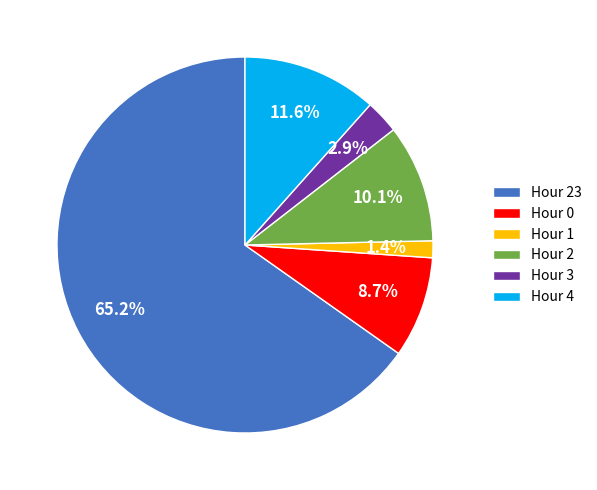

Which category accounts for the majority?

Hour 23